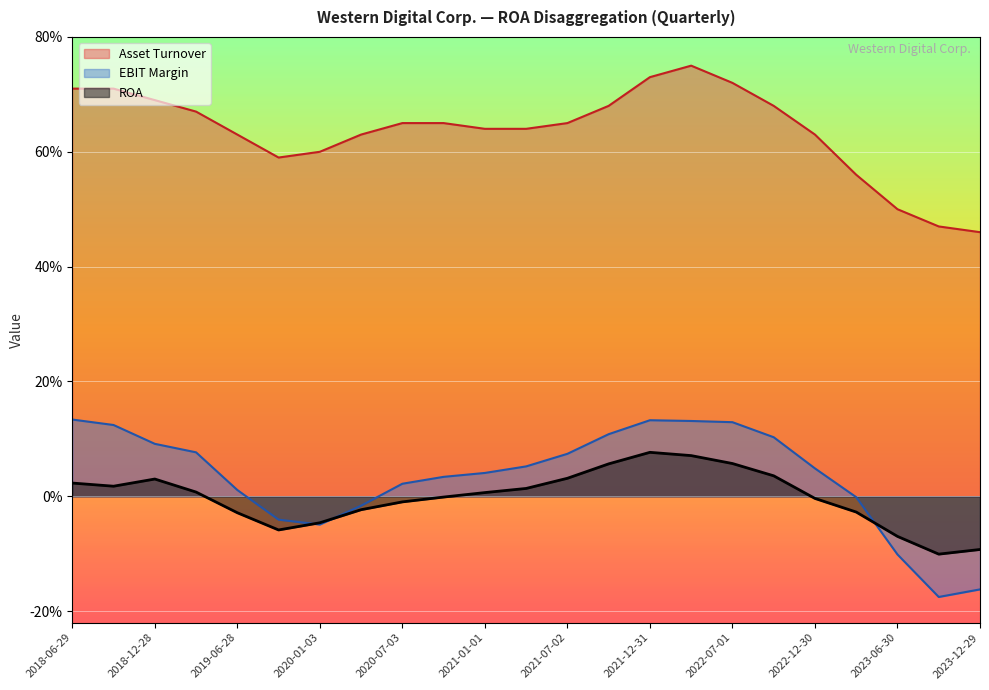

What are all the series names shown in the legend?

Asset Turnover, EBIT Margin, ROA